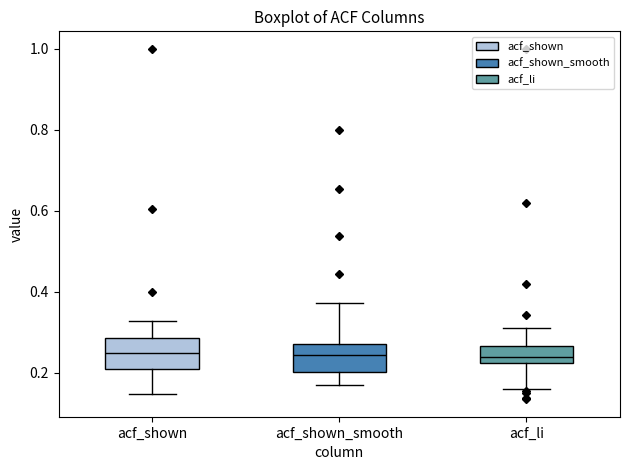

Where is the upper edge of the box for acf_shown_smooth on the y-axis? The values are not printed on the chart, so give them approximately, as read against the axis.

0.28